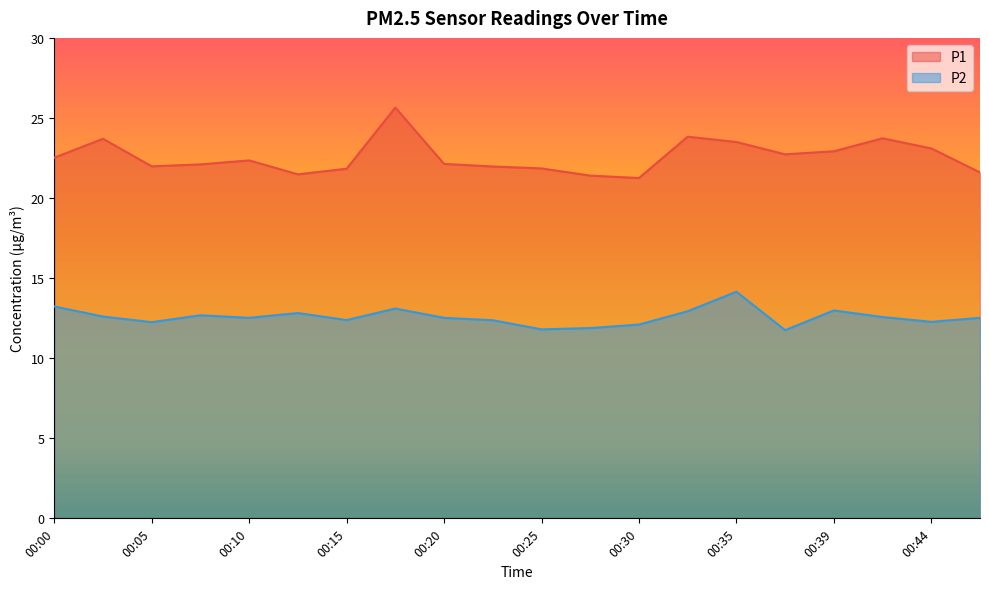

Rank the series by their maximum value, from lowest to highest.

P2, P1